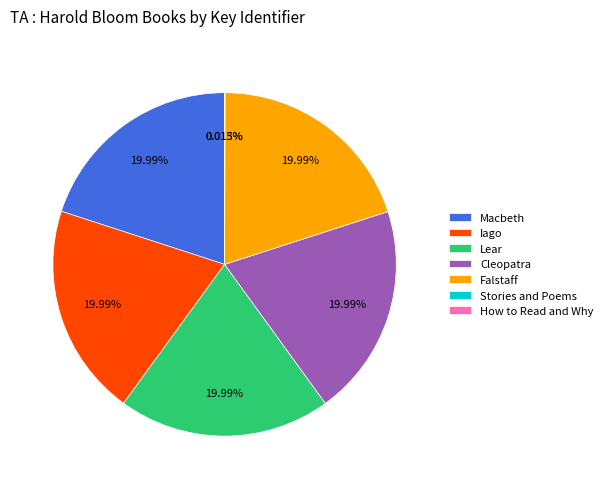

What is the ratio of the value at Iago to the value at Macbeth?

1.0